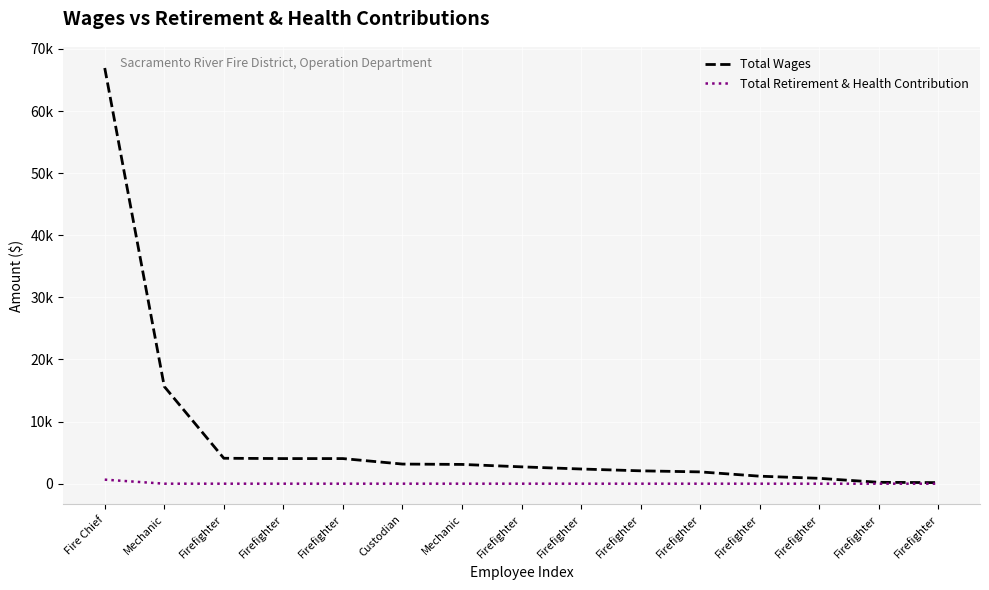

What is the average value of the Total Wages series?

7503